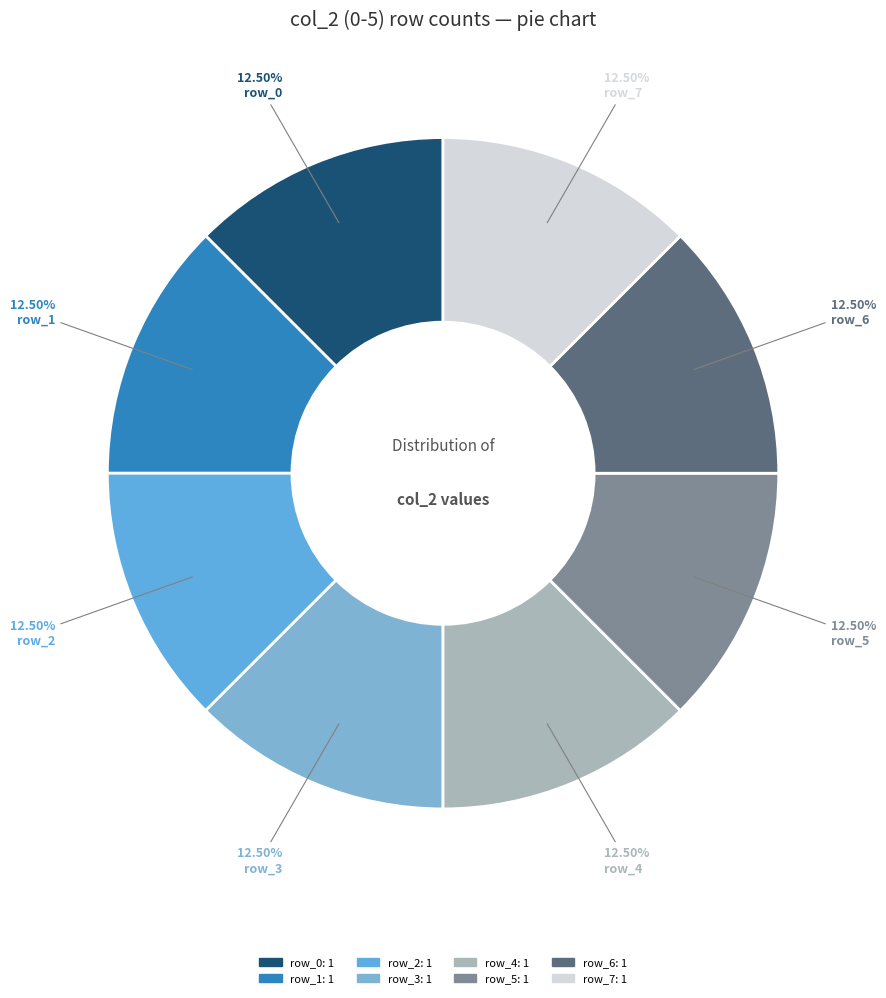

Is it true that row_3 is 4% of the pie?

False